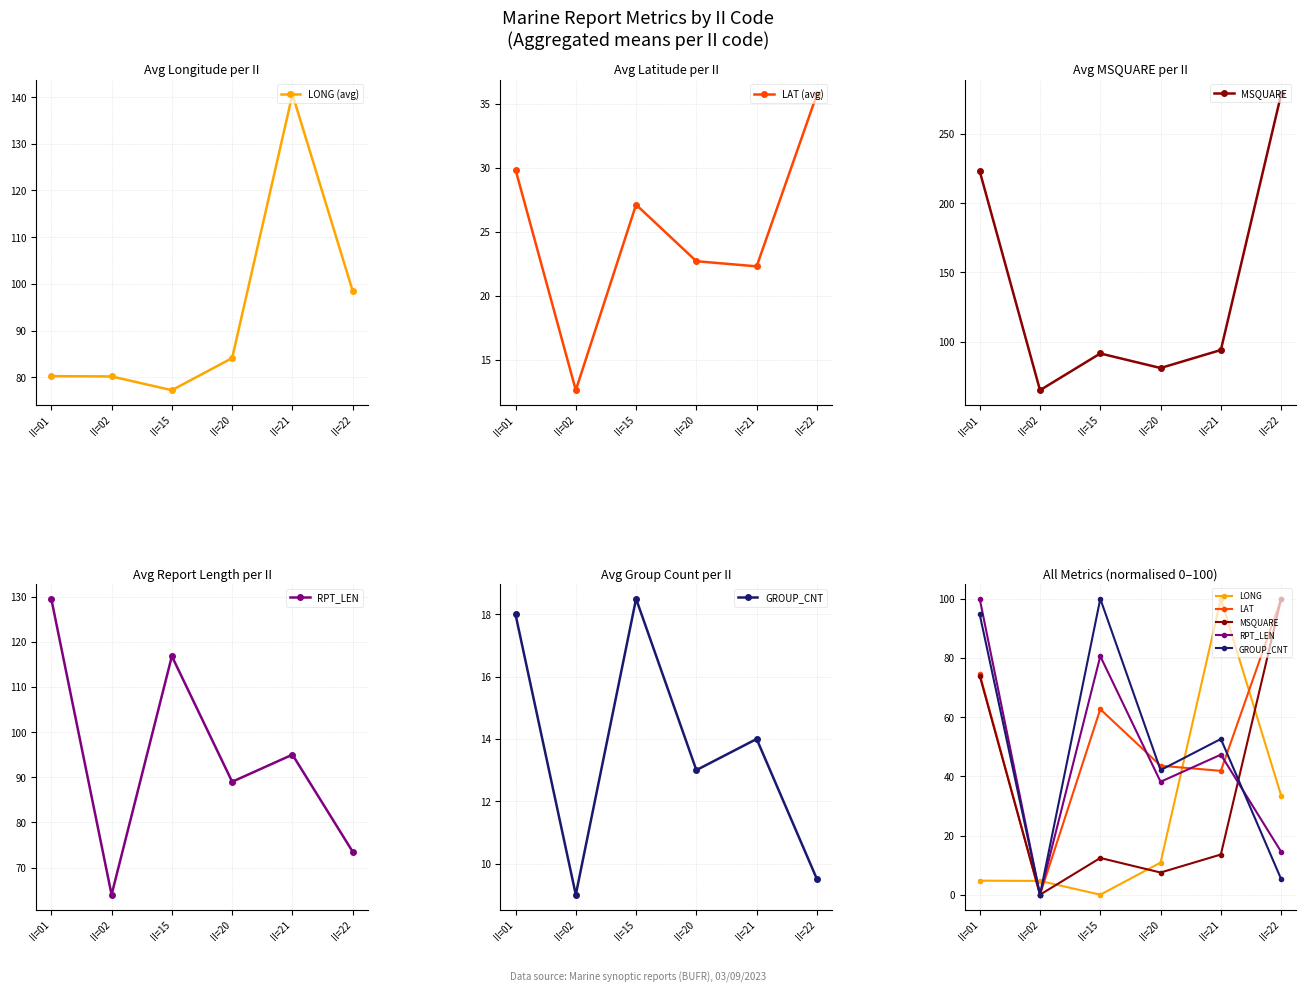

At which label is LONG (avg) closest to 108?

II=22